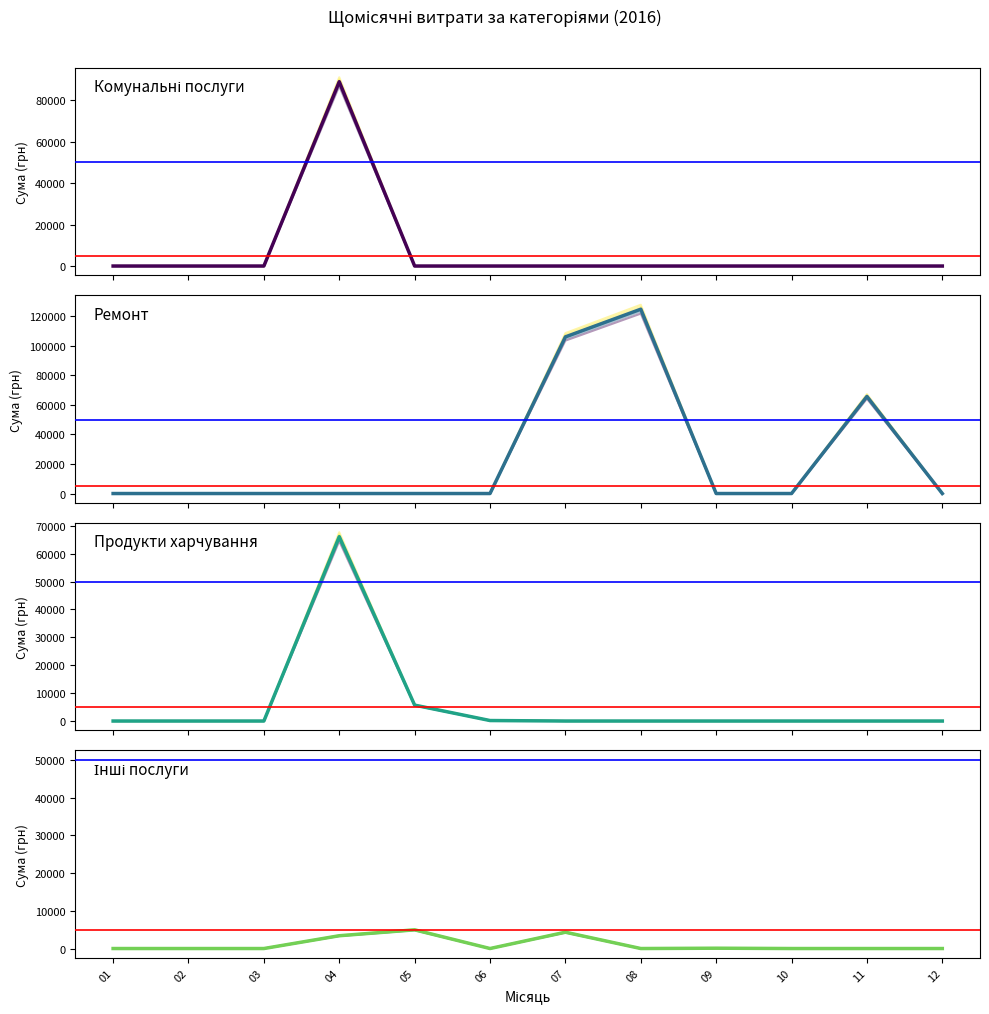

At which category is the sum across all series the highest?

04